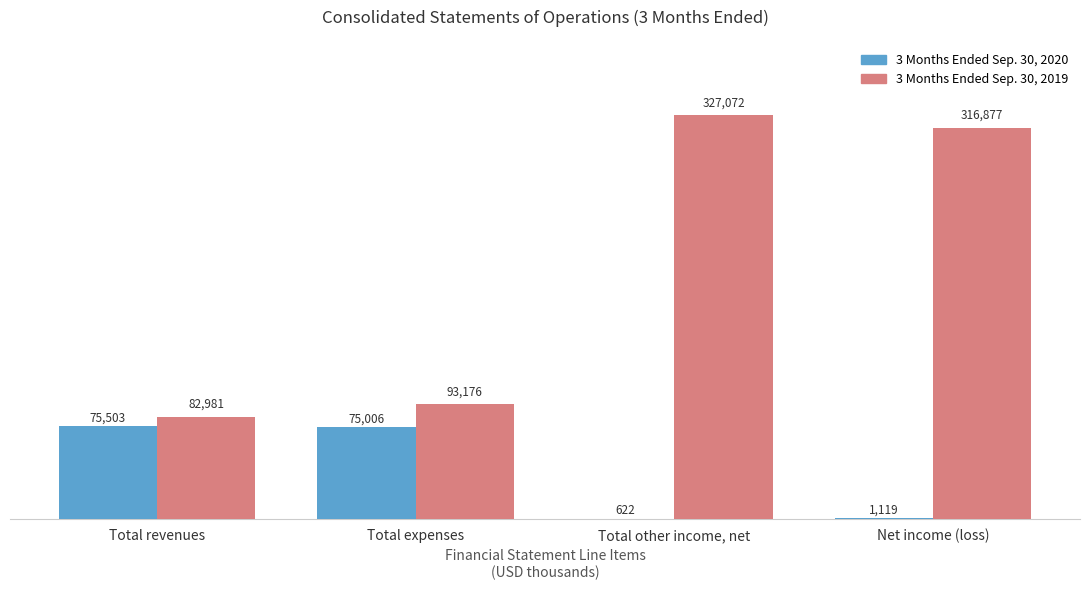

What is the total value across all series at Total other income, net?

327694